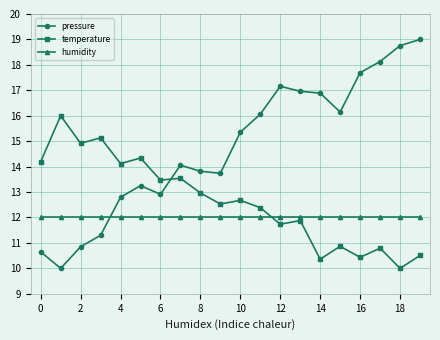

List the series in order of their overall mean, lowest first.

humidity, temperature, pressure